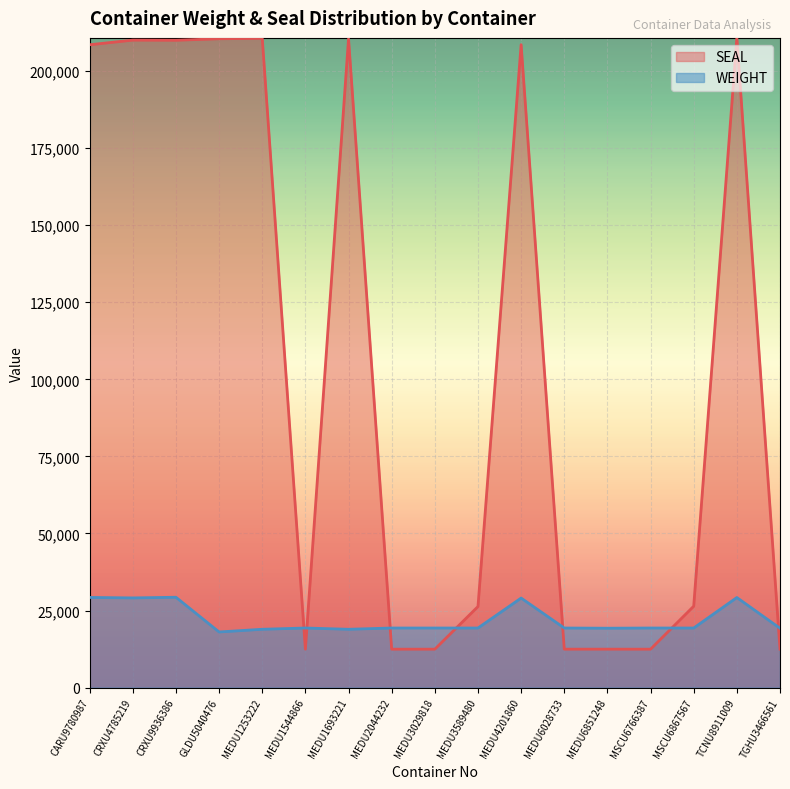

At which category does WEIGHT reach its first local valley?

CRXU4785219